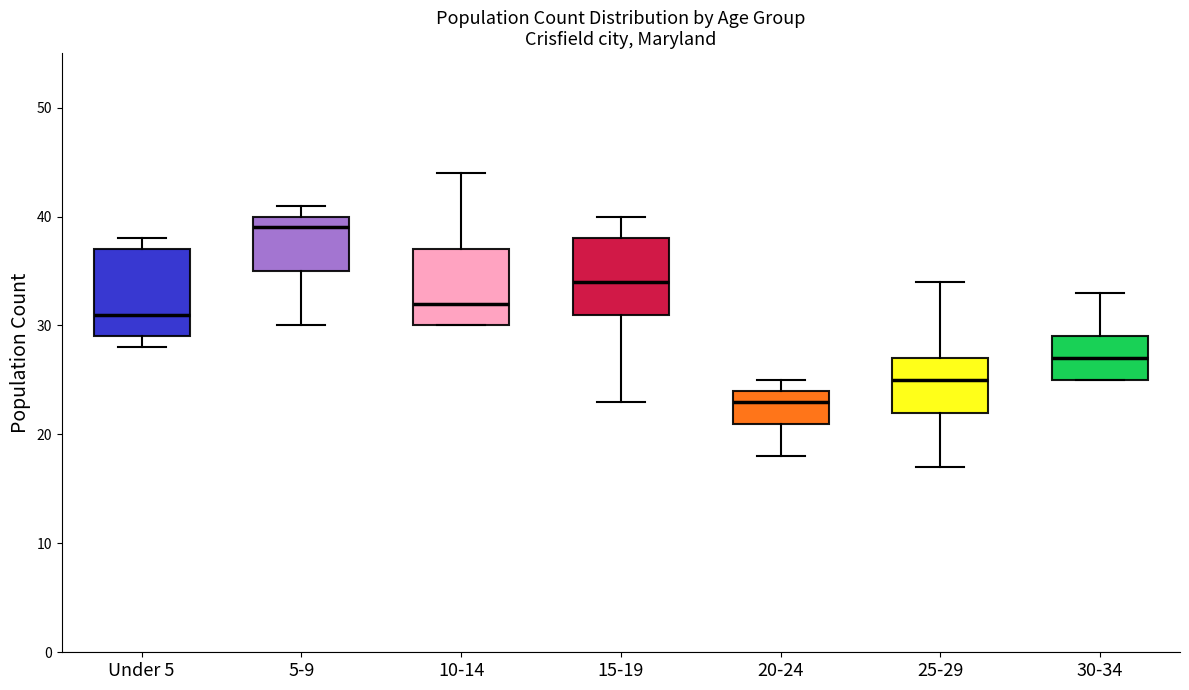

Reading left to right, transcribe this box plot: for each box, give where its median line is, the range the box spans, and where its two whiskers end, as read against the y-axis. The values are not printed on the chart, so give them approximately, as read against the axis.

Under 5: median 31, box 29 to 37, whiskers 28 to 38
5-9: median 39, box 35 to 40, whiskers 30 to 41
10-14: median 32, box 30 to 37, whiskers 30 to 44
15-19: median 34, box 31 to 38, whiskers 23 to 40
20-24: median 23, box 21 to 24, whiskers 18 to 25
25-29: median 25, box 22 to 27, whiskers 17 to 34
30-34: median 27, box 25 to 29, whiskers 25 to 33